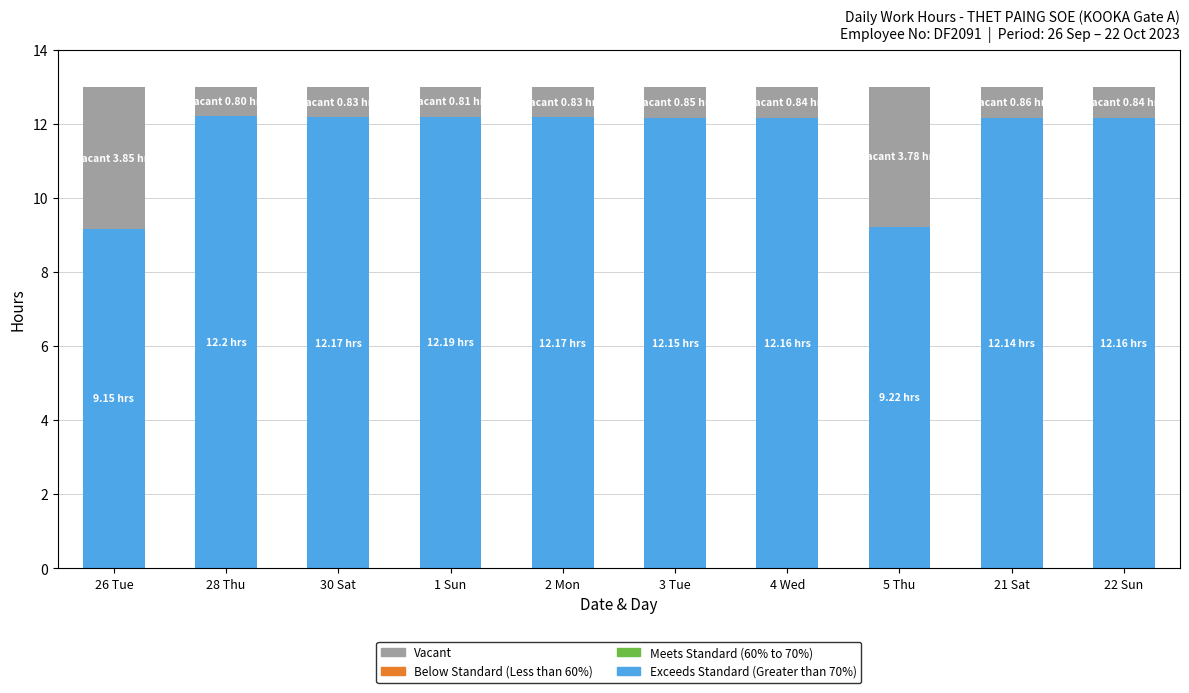

What is the average value of the Exceeds Standard (Greater than 70%) series?

11.6